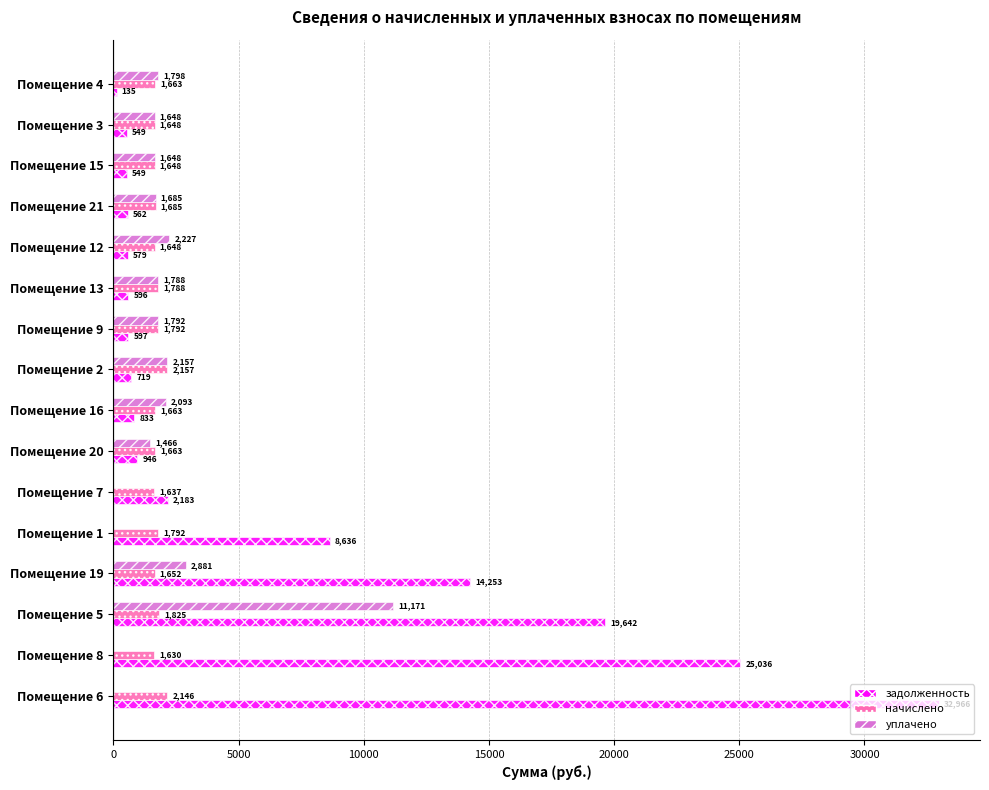

At which label is начислено closest to 1893?

Помещение 5